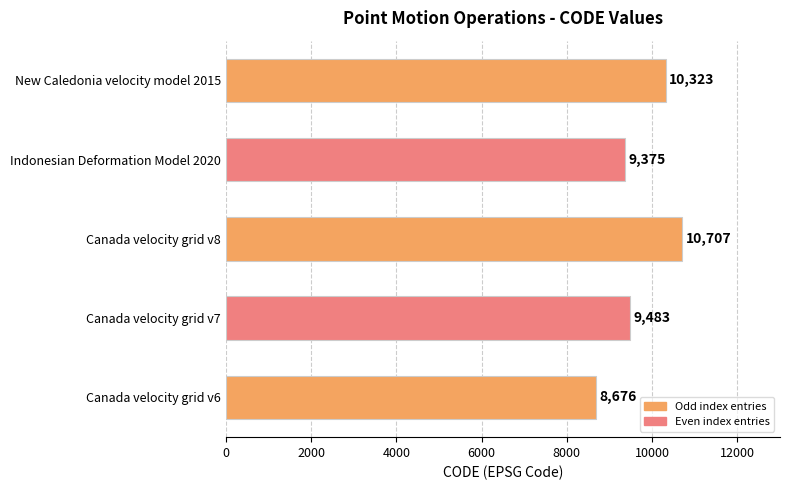

Reading bottom to top, what are all the values shown in this chart?

8676	9483	10707	9375	10323